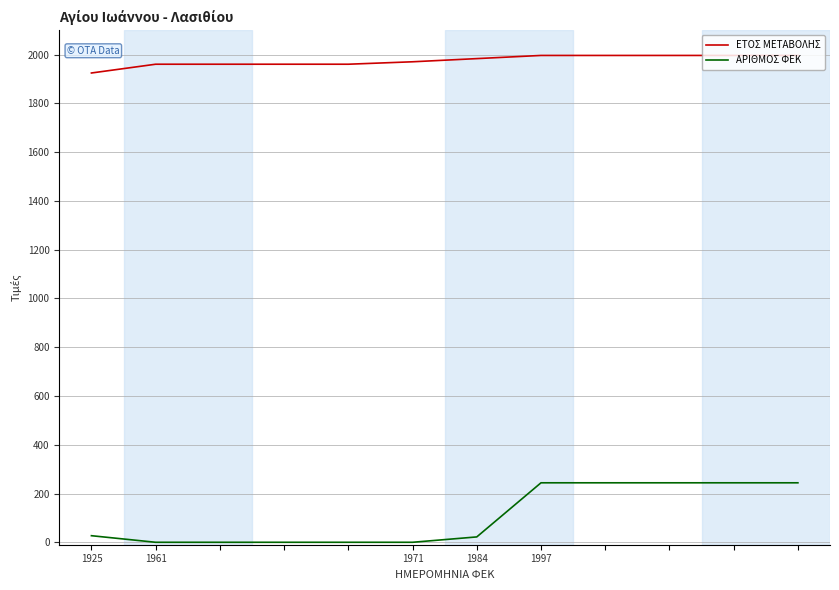

What is the maximum value shown in the chart?

1997